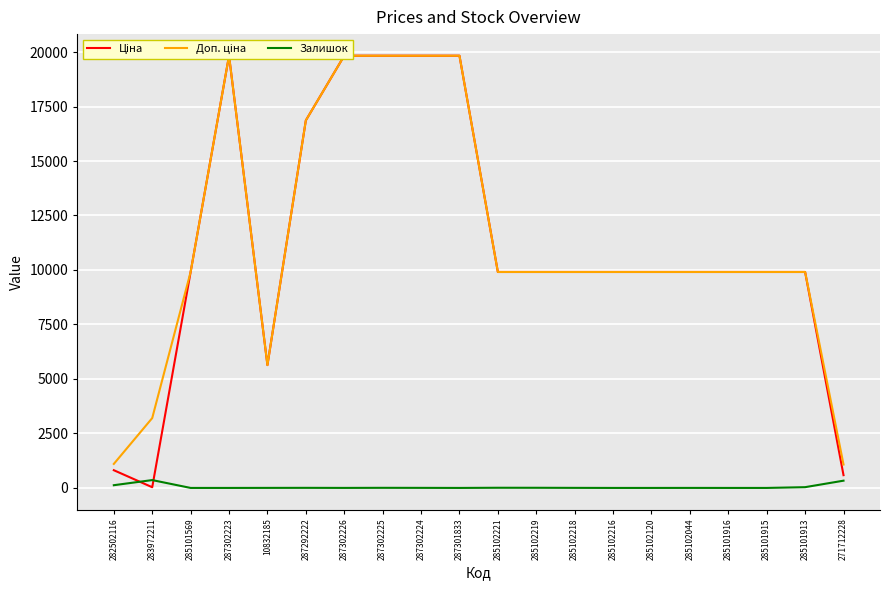

What is the minimum value for Доп. ціна?

1074.5